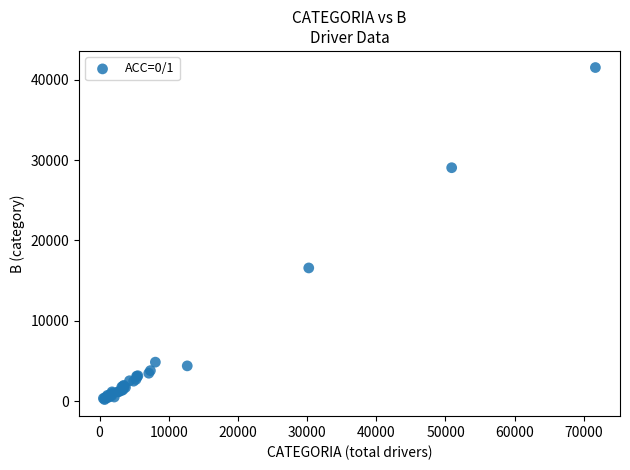

What Y value in the scatter plot is closest to 20862?

16582